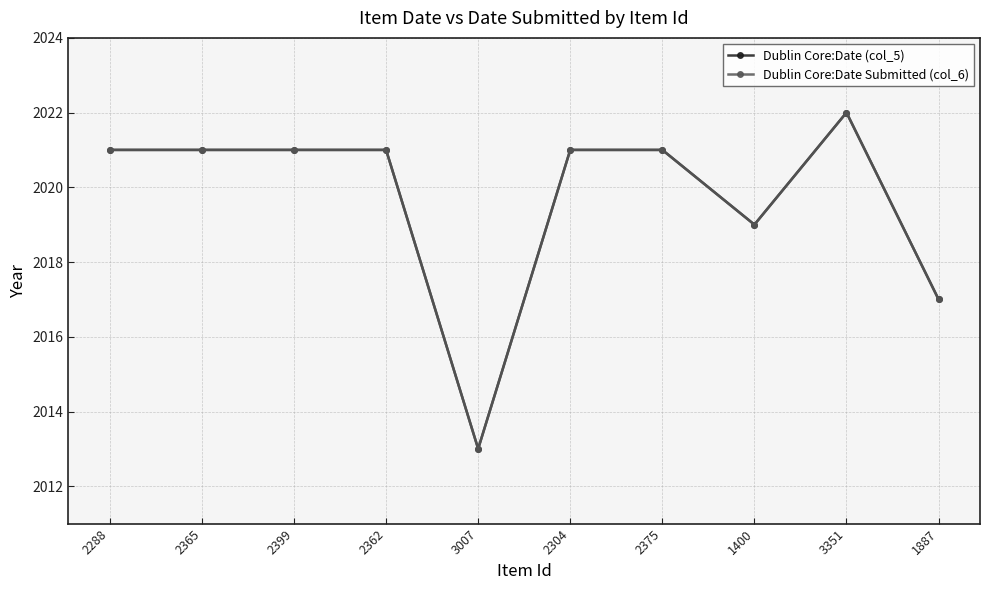

What is the difference between the maximum and minimum values in the Dublin Core:Date Submitted (col_6) series?

9.0